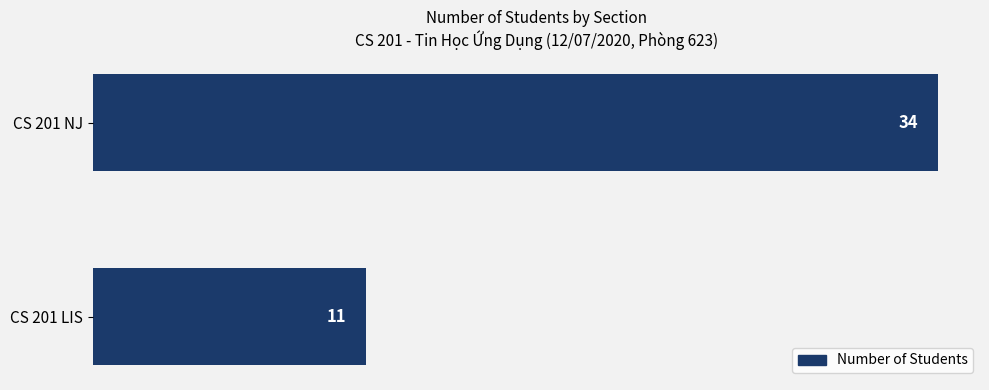

Reading bottom to top, extract all data points from this chart.

11	34